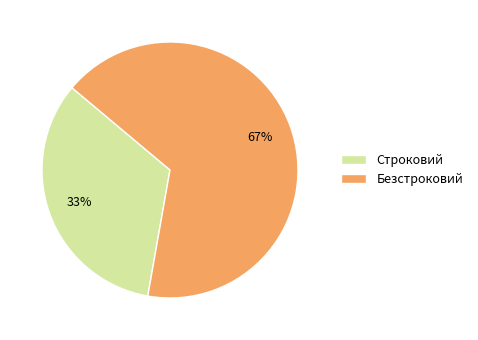

To the nearest percent, what is the combined percentage of Строковий and Безстроковий?

100%